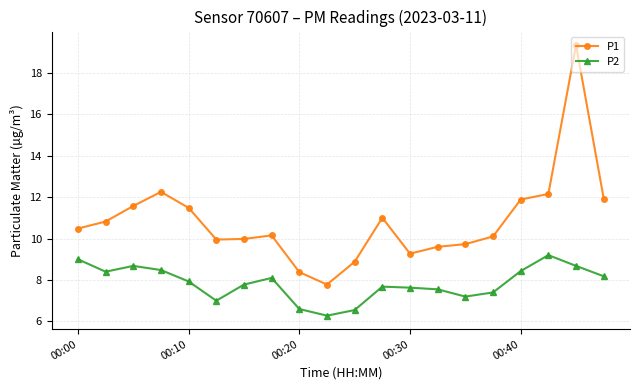

What is the difference between the maximum and minimum values in the P2 series?

2.9